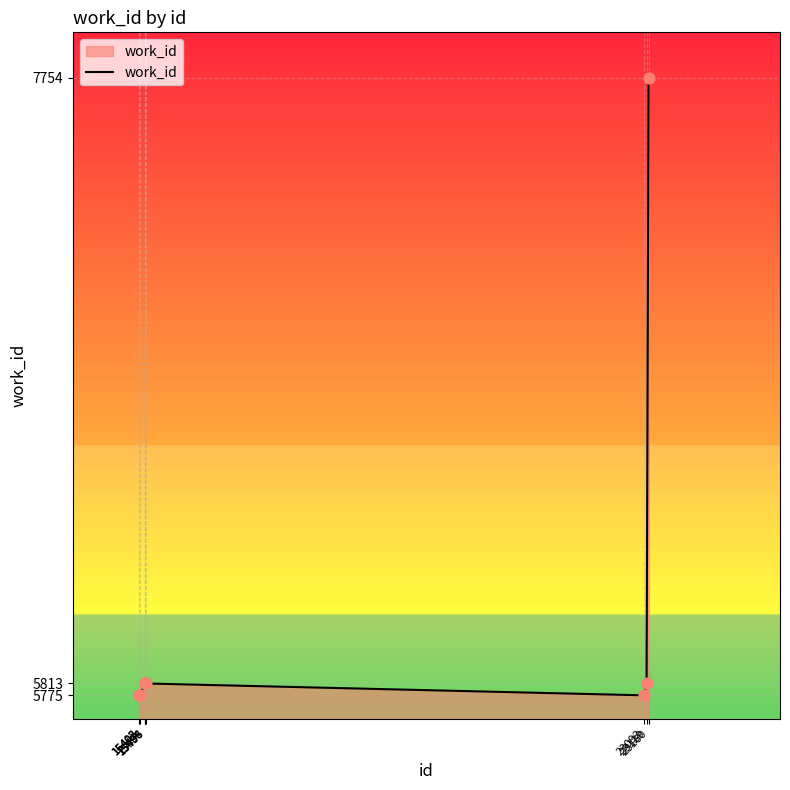

What is the change in value from 15402 to 15498?

+38